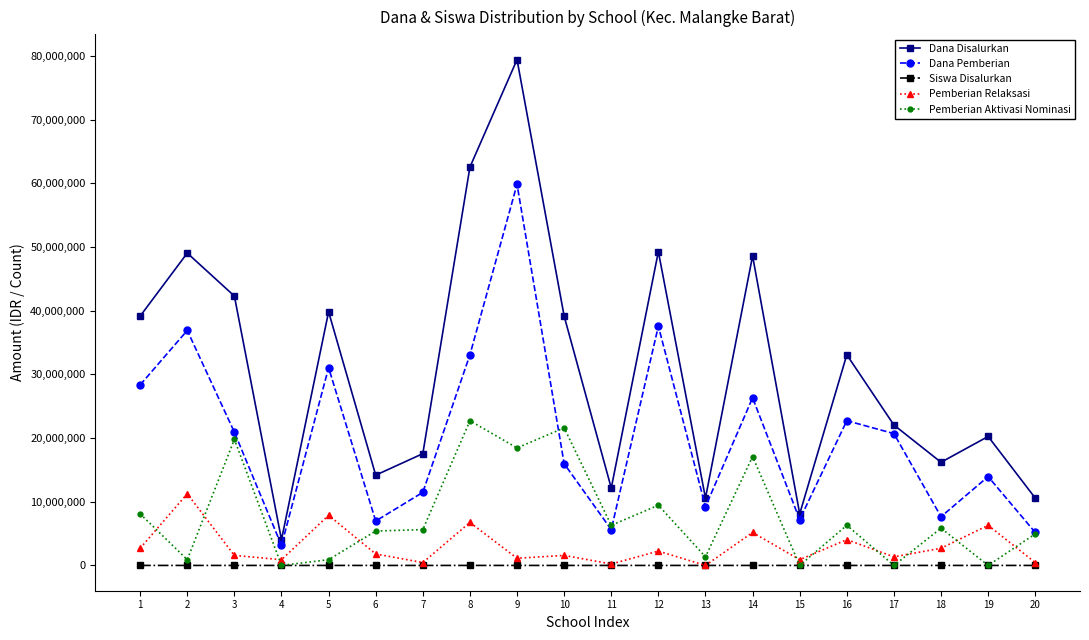

Which series has the largest total across all categories?

Dana Disalurkan